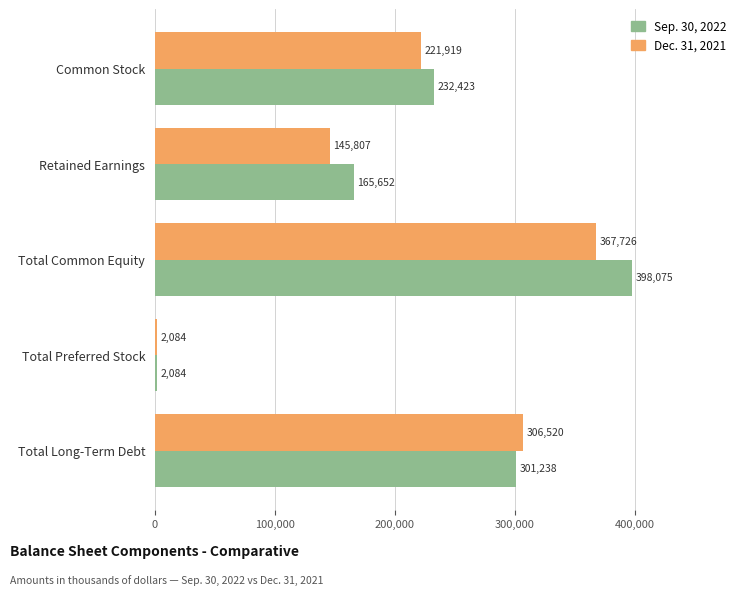

How many values in the Sep. 30, 2022 series are below 232423?

2